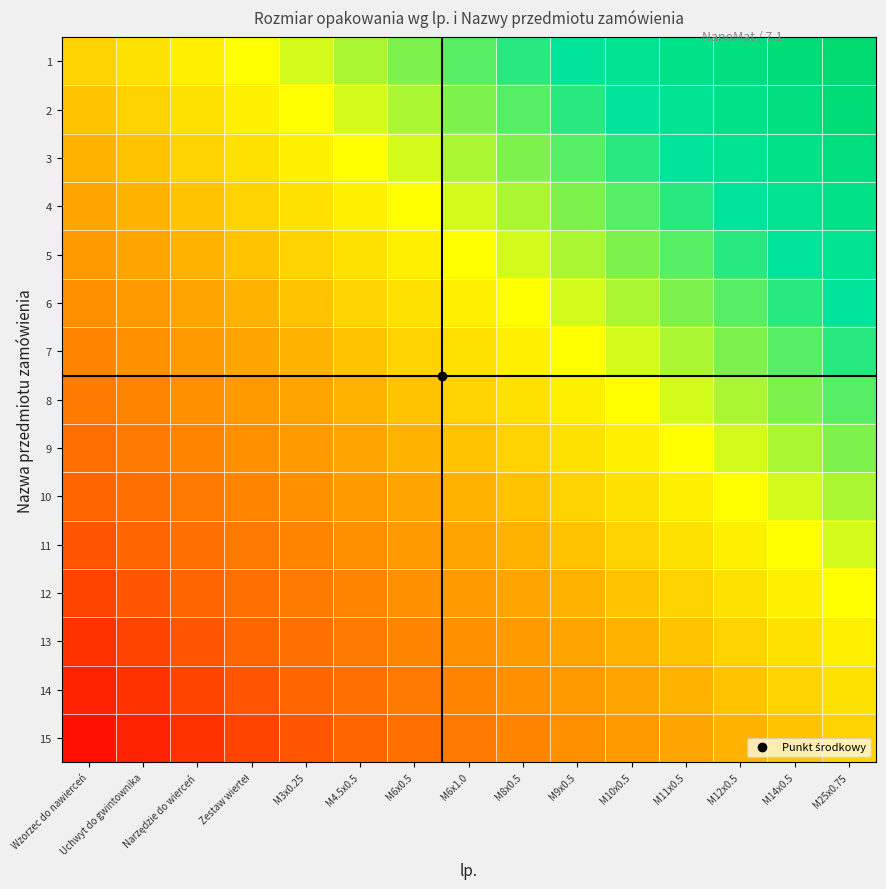

Rank the series at M10x0.5 from lowest to highest value.

15, 14, 13, 12, 11, 10, 9, 8, 7, 6, 5, 4, 3, 2, 1